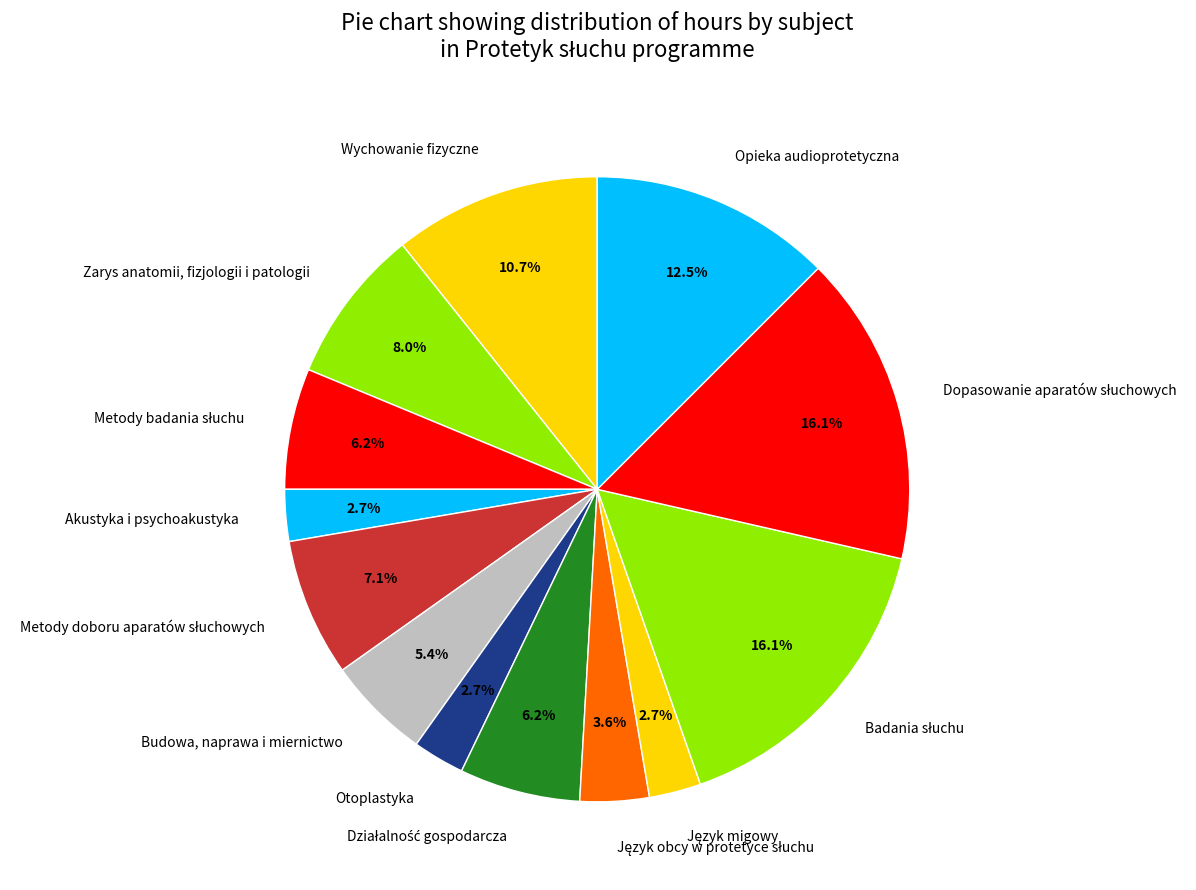

Is Budowa, naprawa i miernictwo the majority of the pie?

No